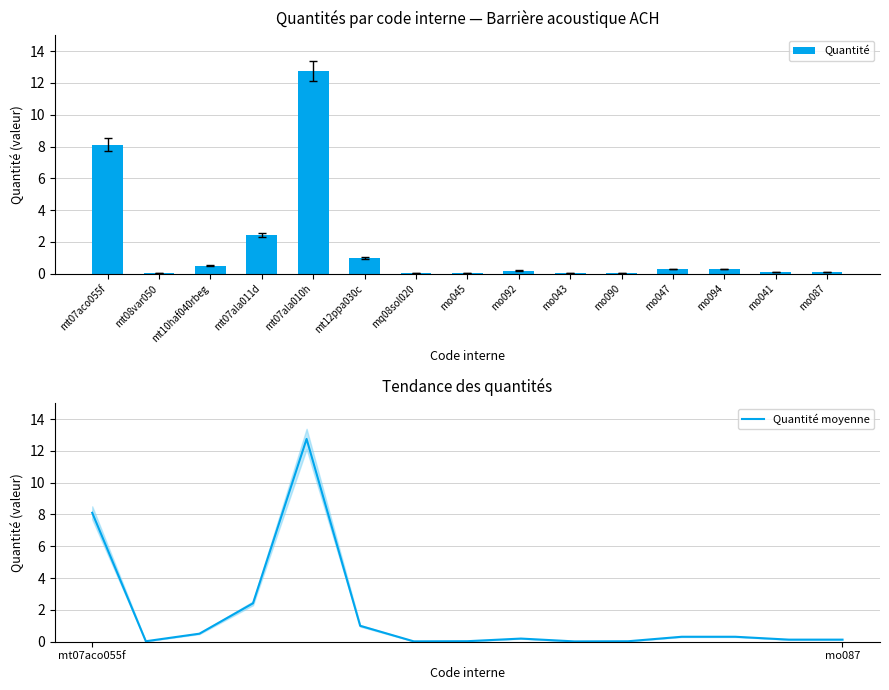

Reading left to right, list all the values displayed in this chart.

Quantité: 8.1	0.0	0.5	2.4	12.8	1.0	0.0	0.0	0.2	0.0	0.0	0.3	0.3	0.1	0.1
Quantité moyenne: 8.1	0.0	0.5	2.4	12.8	1.0	0.0	0.0	0.2	0.0	0.0	0.3	0.3	0.1	0.1